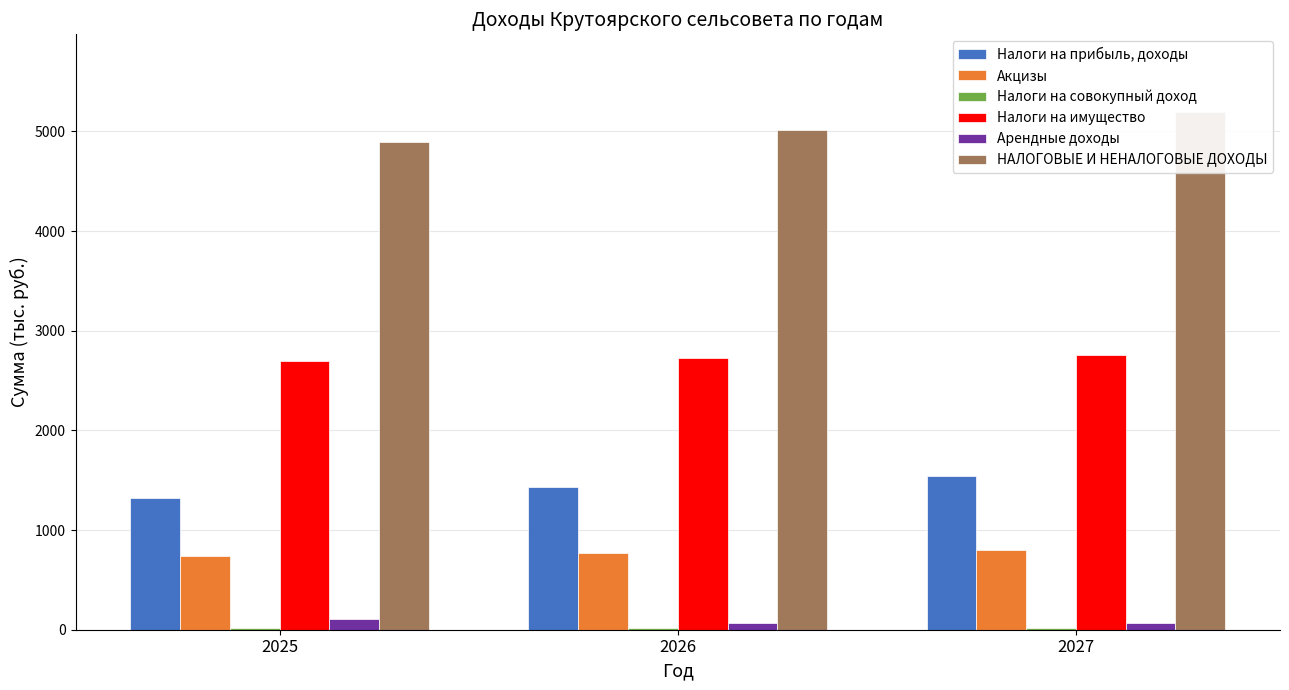

Which series has the largest total across all categories?

НАЛОГОВЫЕ И НЕНАЛОГОВЫЕ ДОХОДЫ